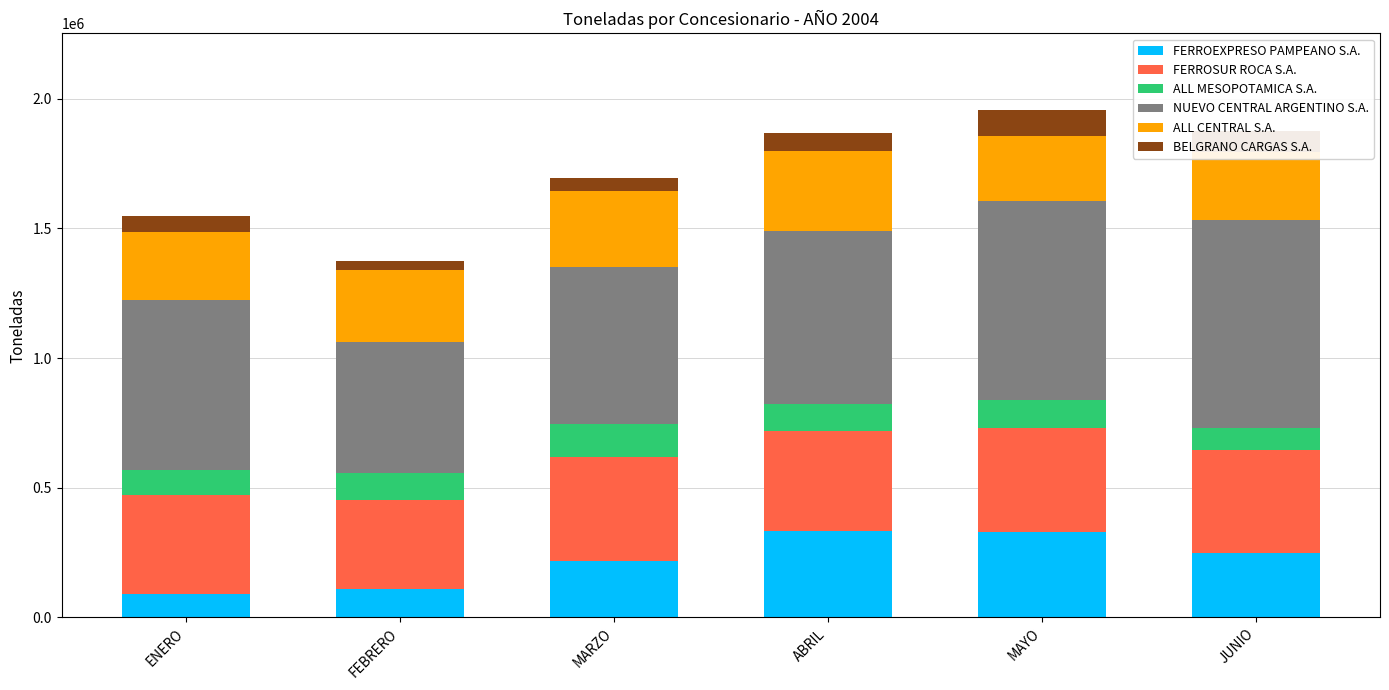

The value of FERROEXPRESO PAMPEANO S.A. at ABRIL is 333335. True or false?

True